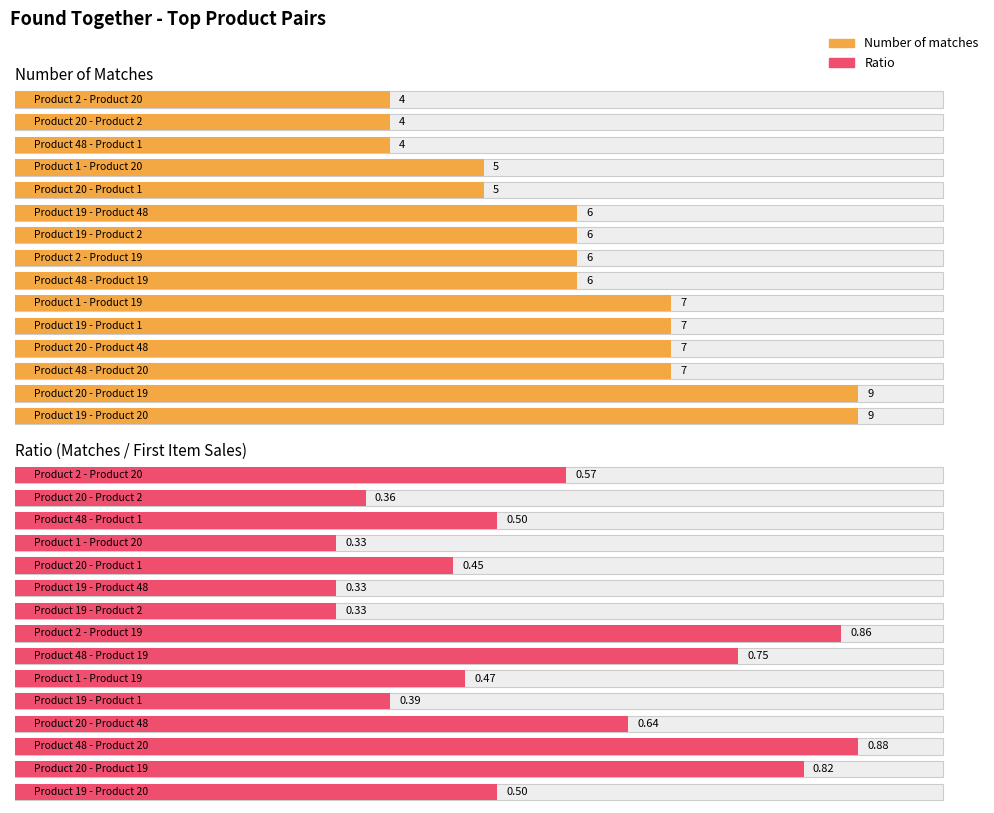

At how many categories does at least one series exceed 2?

15